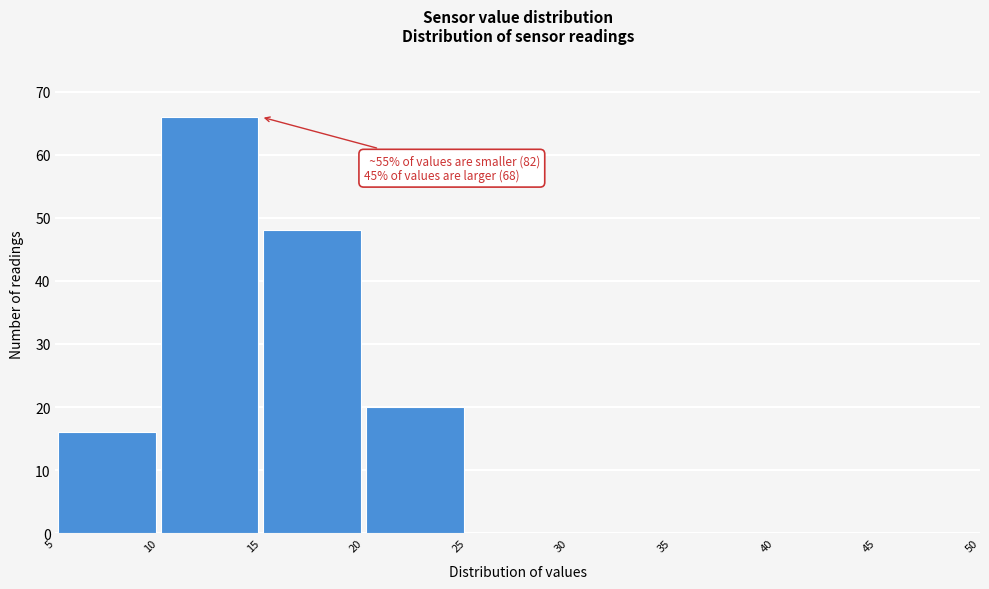

Which range on the x-axis has the tallest bar?

10 to 15